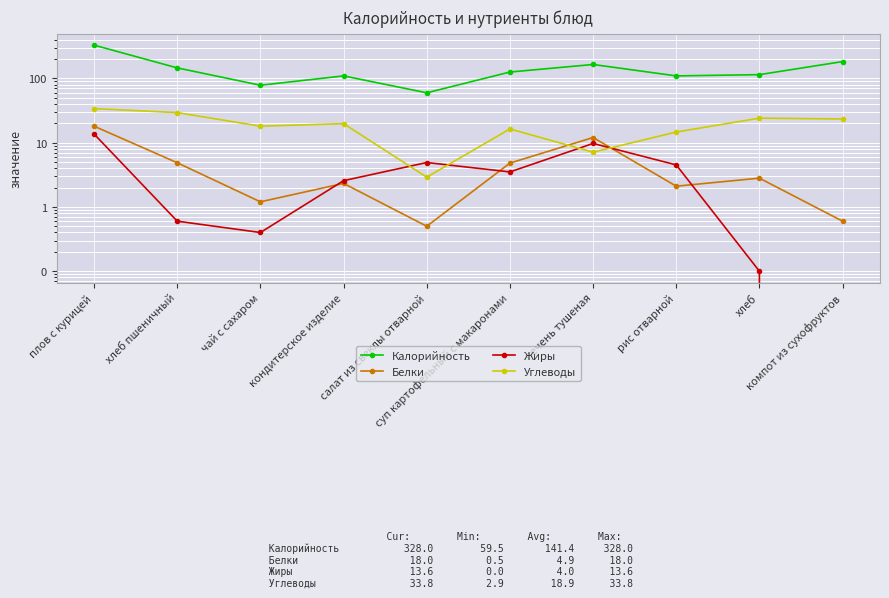

What is the minimum value for Белки?

0.5